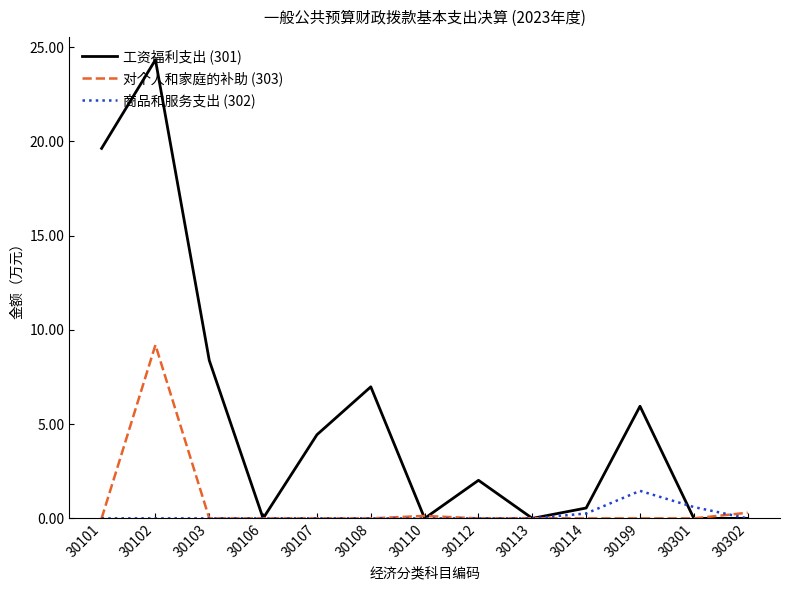

The value of 工资福利支出 (301) at 30107 is 6.5. True or false?

False